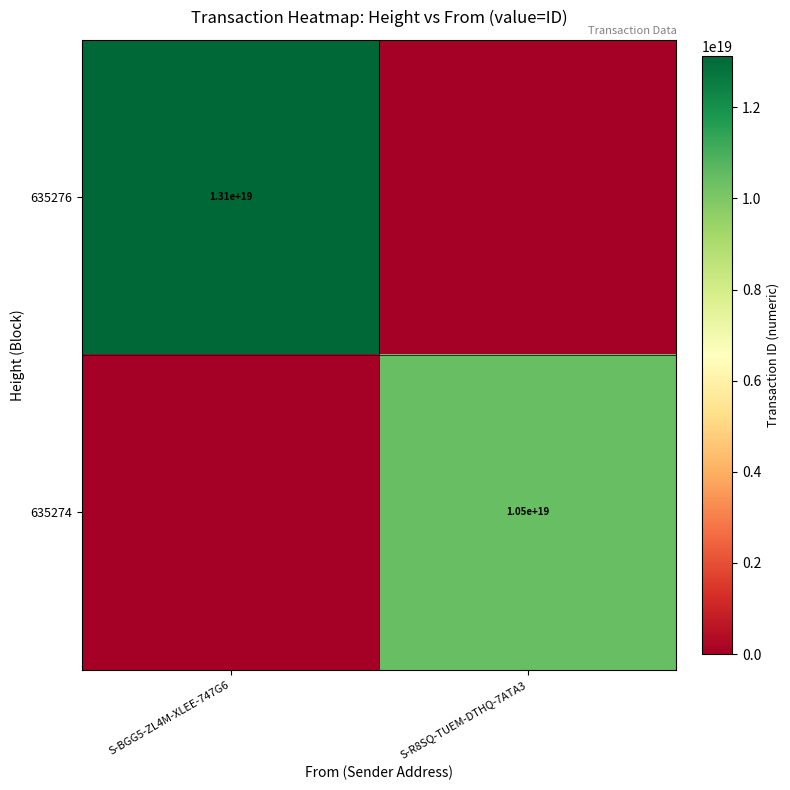

At which category is the sum across all series the highest?

S-BGG5-ZL4M-XLEE-747G6